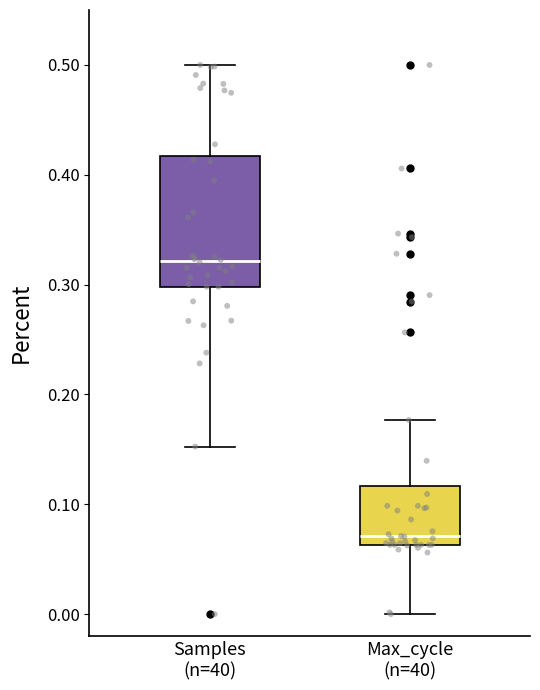

Where is the upper edge of the box for Samples (n=40) on the y-axis? The values are not printed on the chart, so give them approximately, as read against the axis.

0.42